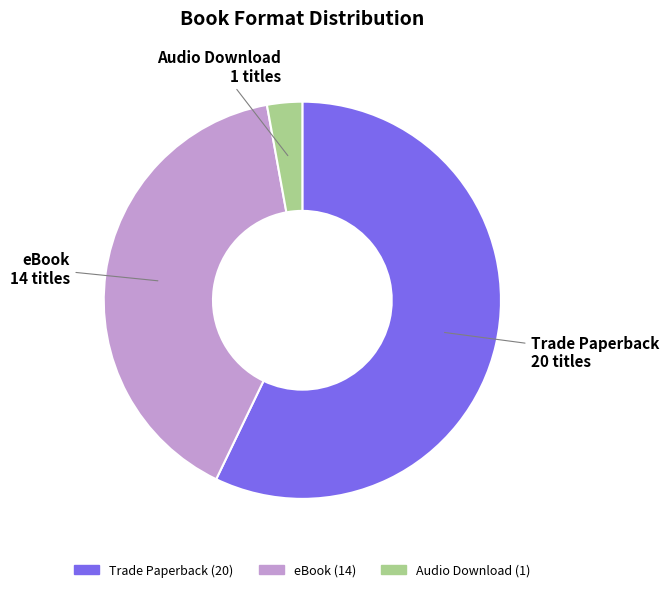

Is the sum of Audio Download and eBook greater than half?

No